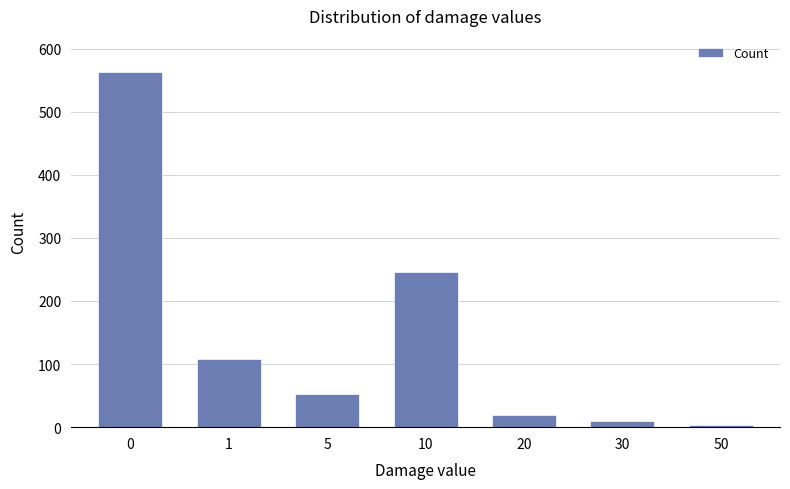

Reading right to left, transcribe all the data shown in this chart.

50=4	30=9	20=19	10=246	5=53	1=108	0=562